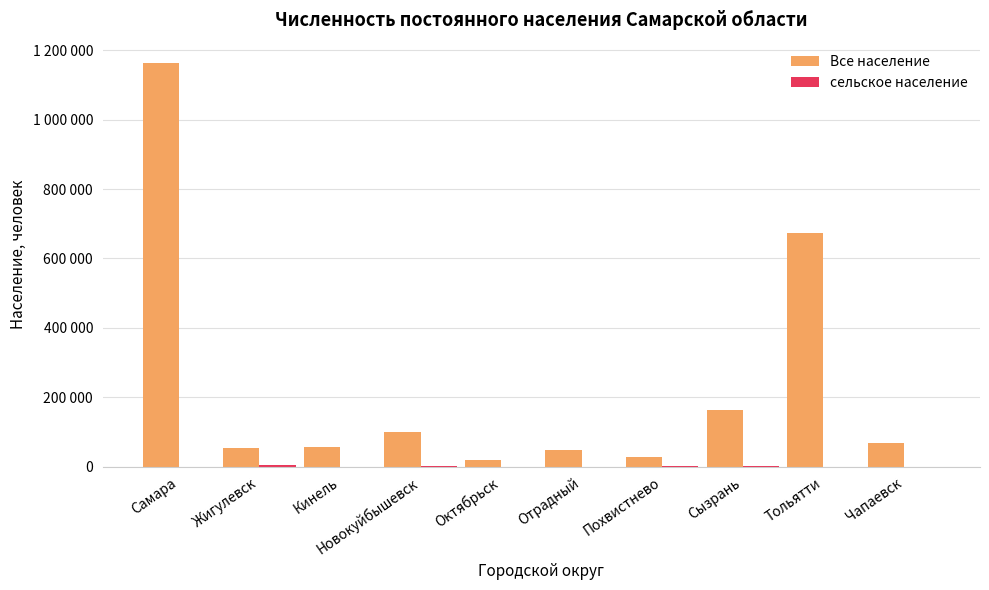

Are the bars grouped side by side (vs. stacked)?

Yes